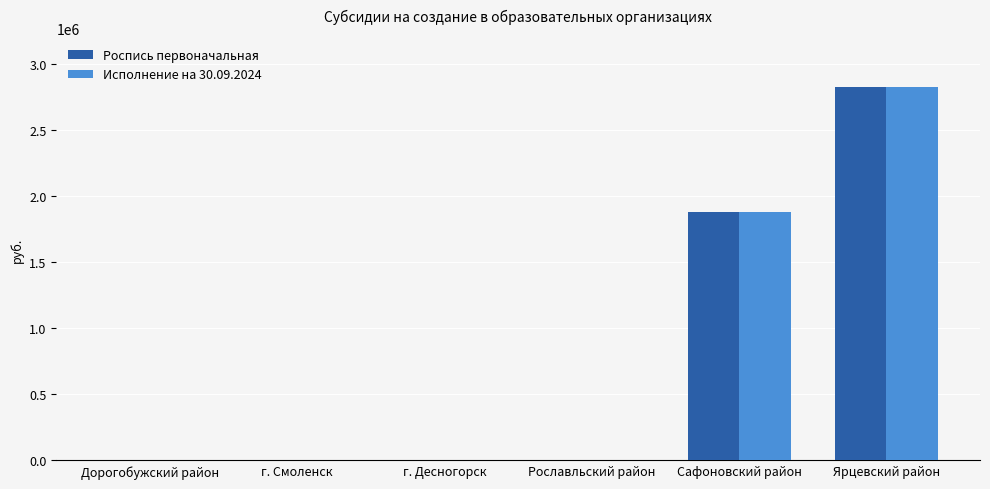

At which category does the chart reach its peak across all series?

Ярцевский район